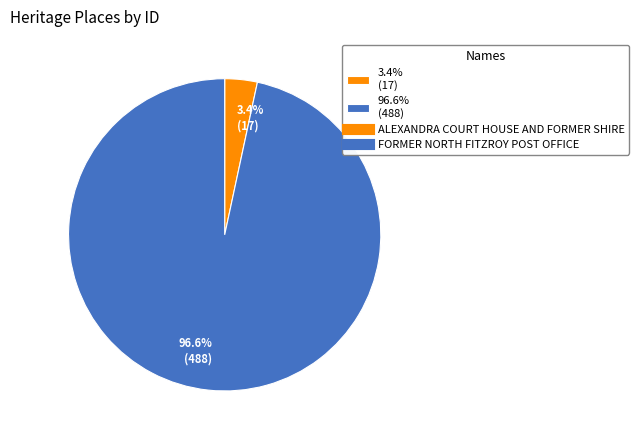

To the nearest percent, what is the difference between the largest and smallest slice percentages?

93%